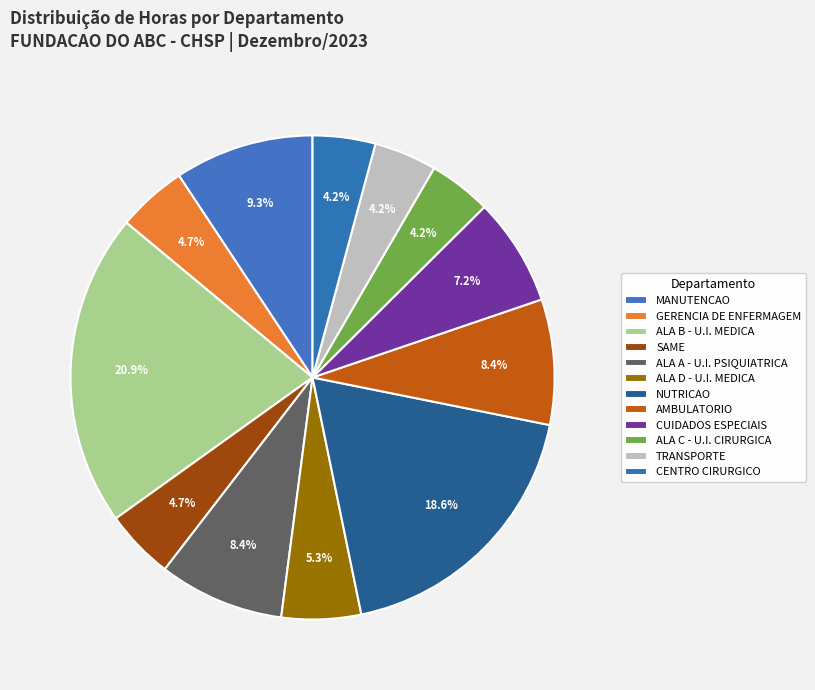

To the nearest percent, what is the average slice percentage?

8%